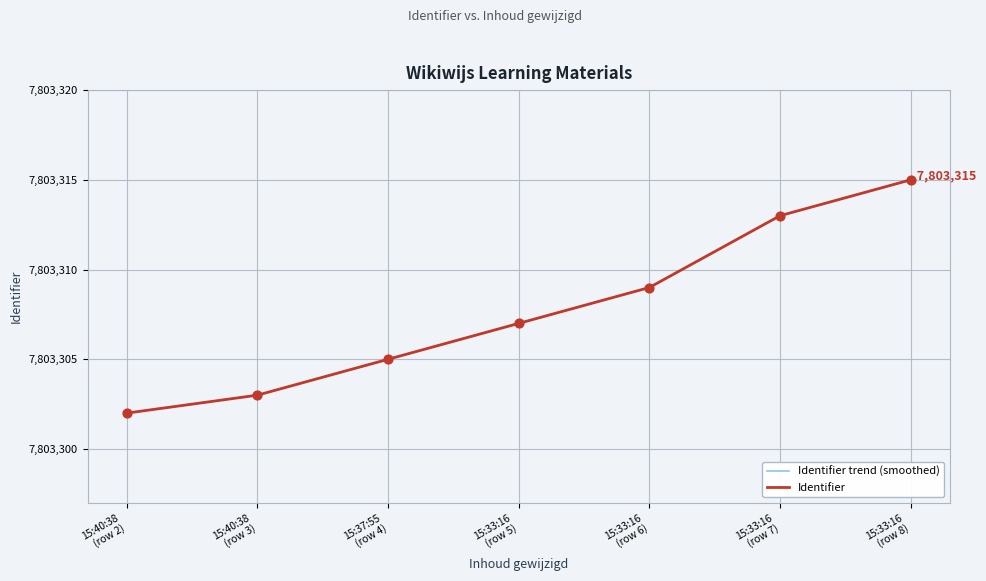

Between 2023-12-22 15:33:16 and 2023-12-22 15:37:55, which is larger?

2023-12-22 15:33:16